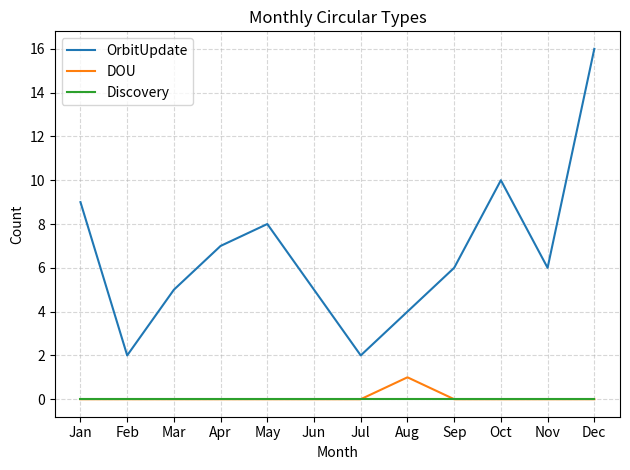

The OrbitUpdate series shows 9 at Jan. True or false?

True